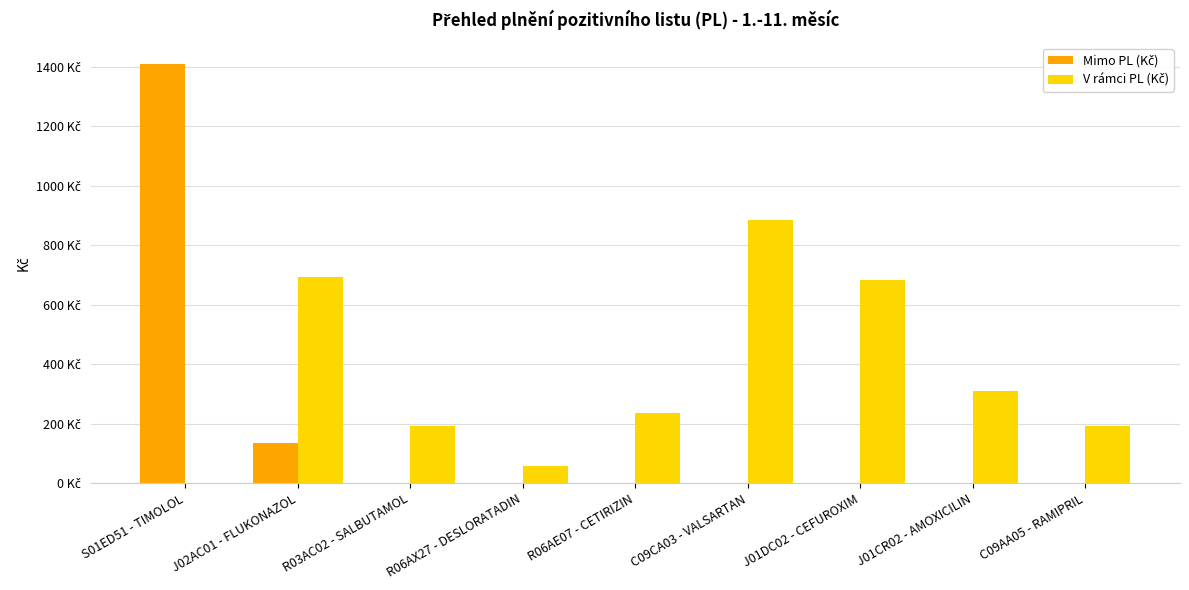

At J01CR02 - AMOXICILIN, list the series in order from smallest to largest.

Mimo PL (Kč), V rámci PL (Kč)